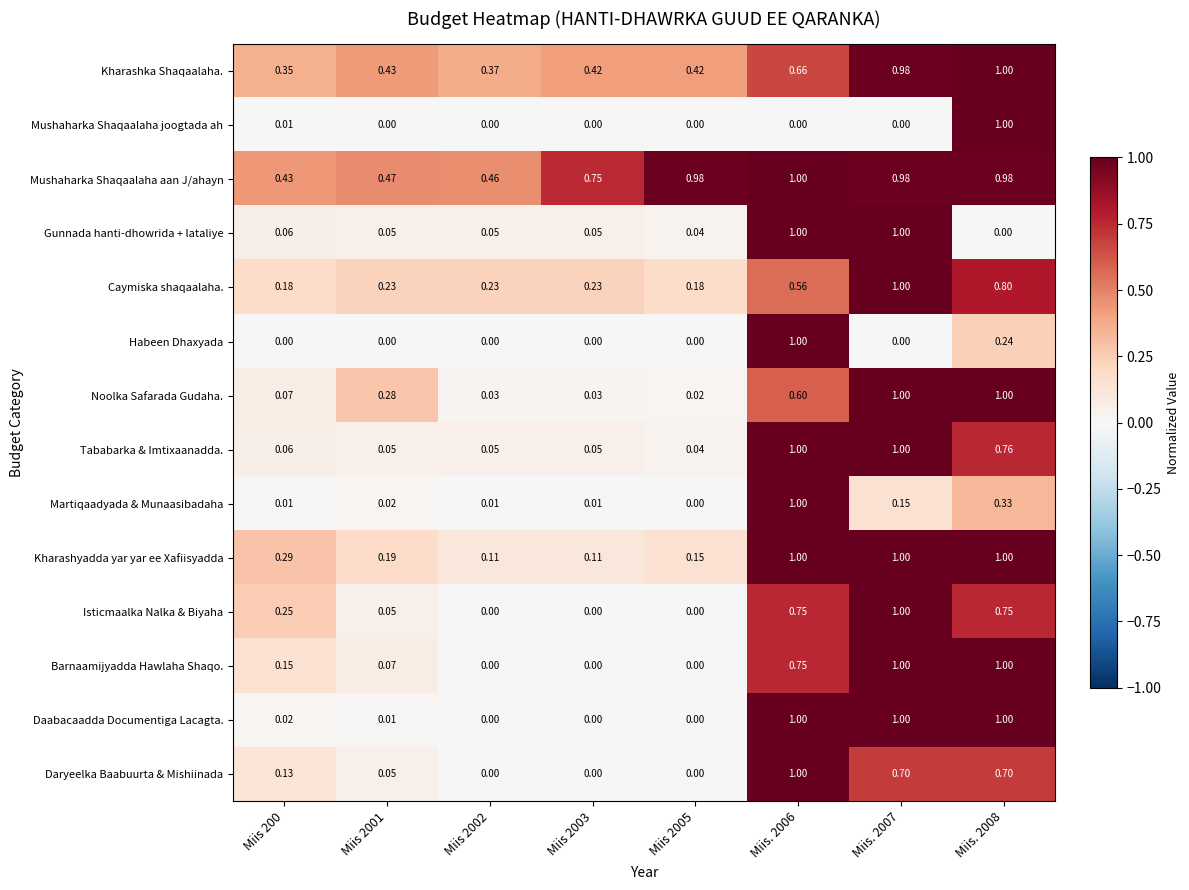

Which series has the largest total across all categories?

Mushaharka Shaqaalaha aan J/ahayn